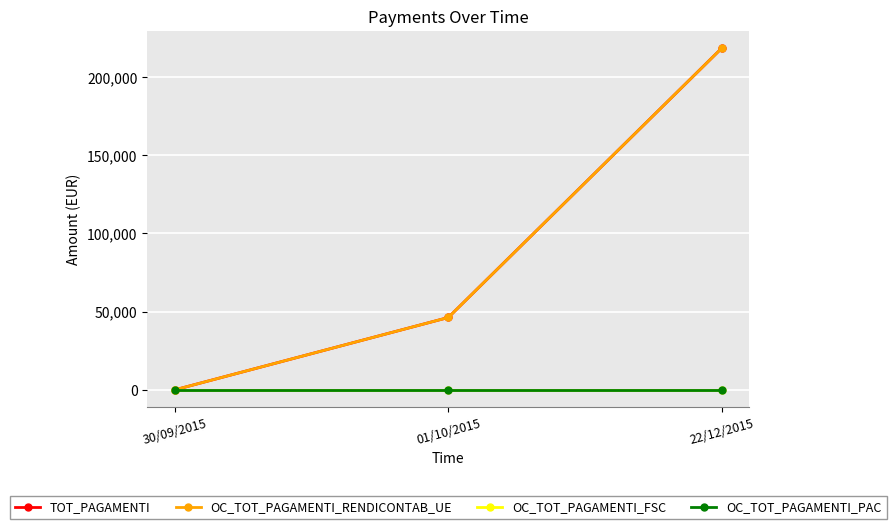

Does the chart have visible grid lines?

Yes